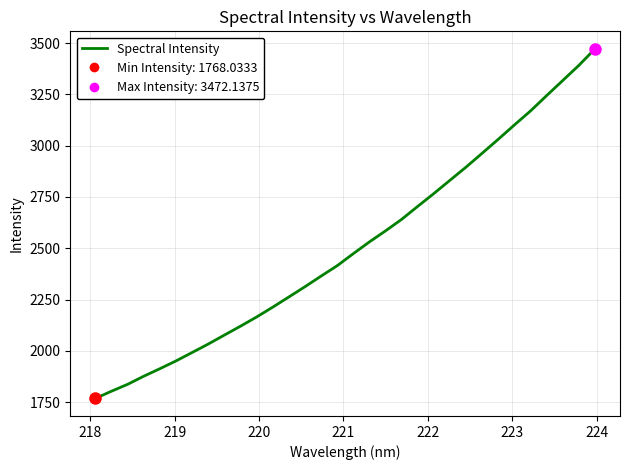

What is the difference between the maximum and minimum values?

1704.1